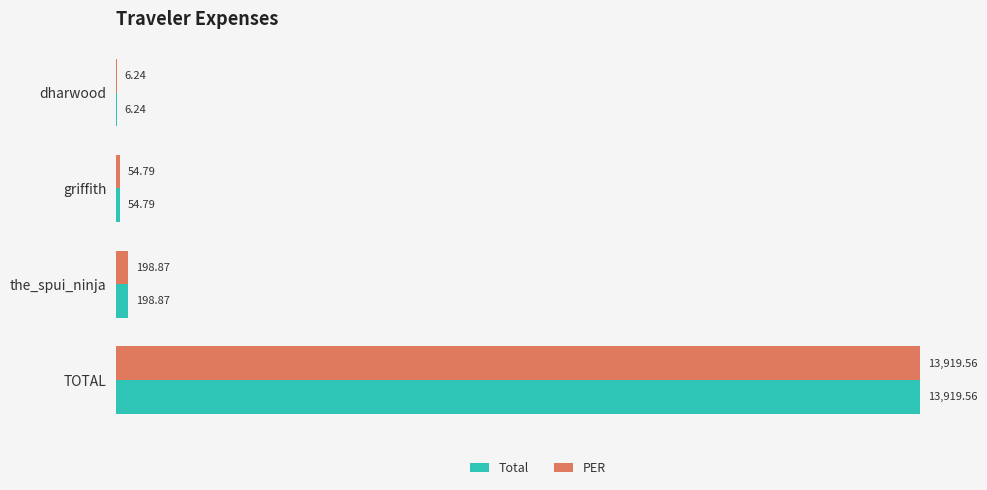

What are all the series names shown in the legend?

Total, PER